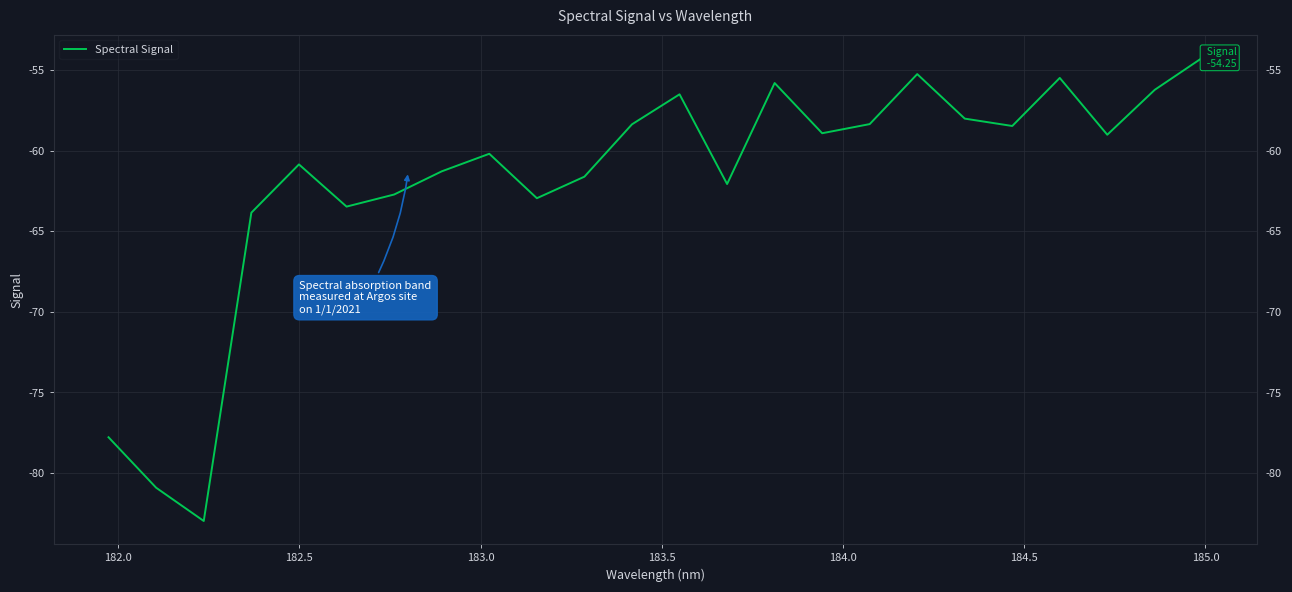

What is the minimum value shown in the chart?

-83.0